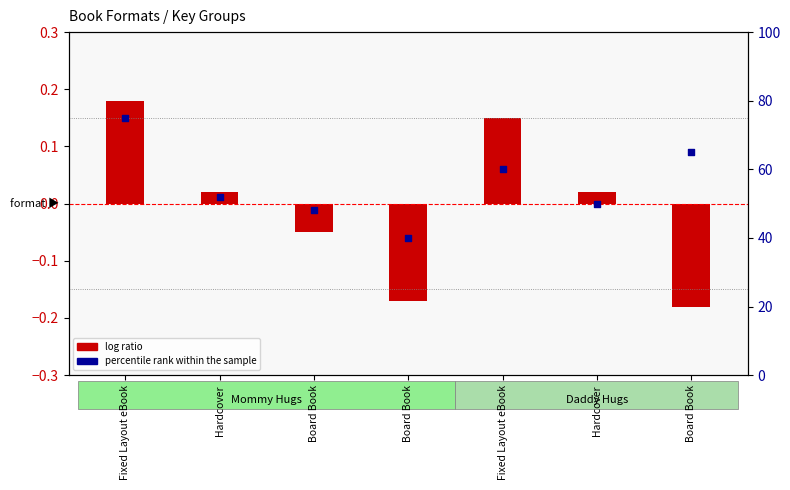

What is the change in value from Hardcover to Board Book?

+15